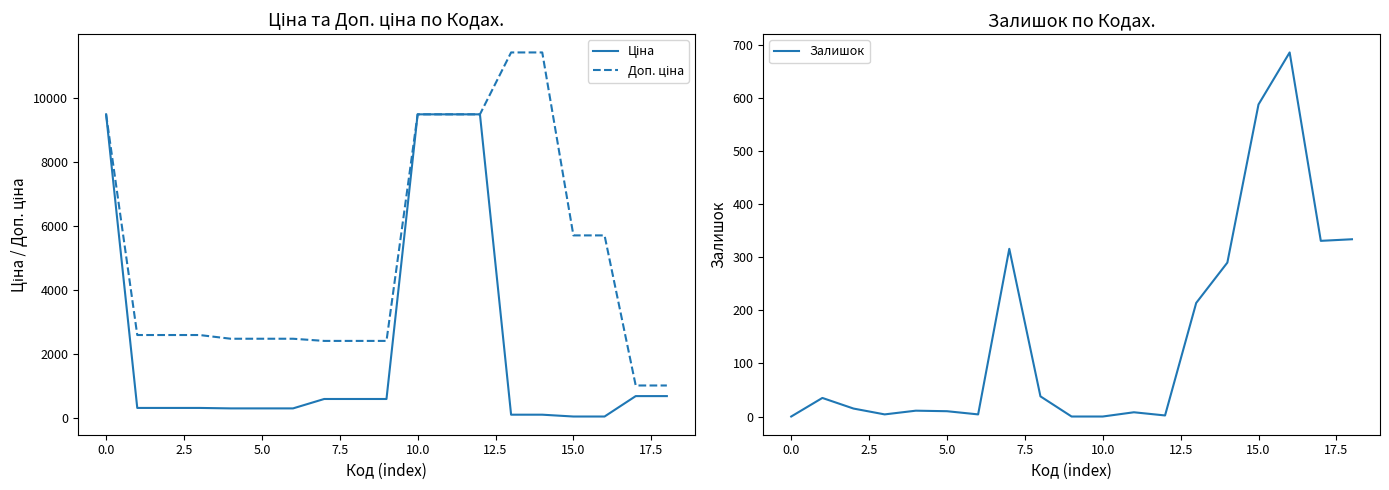

What are all the series names shown in the legend?

Ціна, Доп. ціна, Залишок